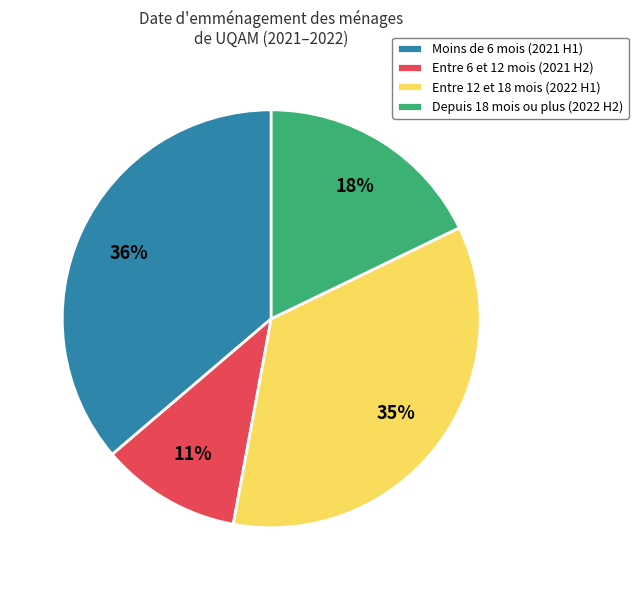

Do Entre 6 et 12 mois (2021 H2) and Depuis 18 mois ou plus (2022 H2) together represent more than half of the pie?

No